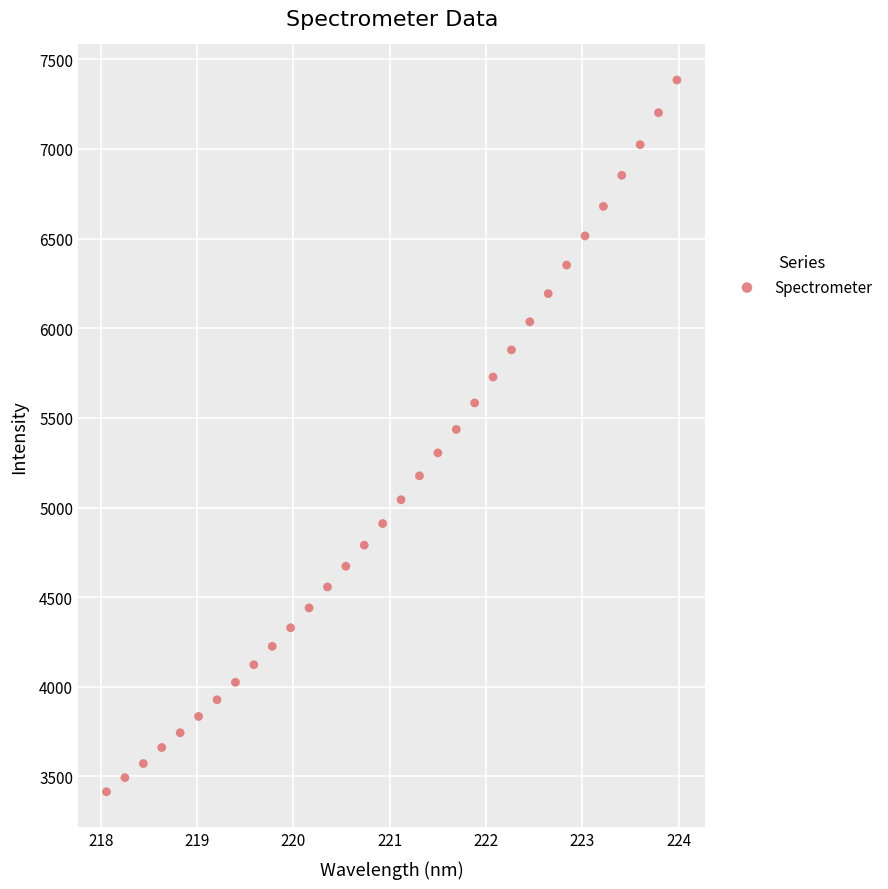

What is the range of X values (max minus min)?

5.9